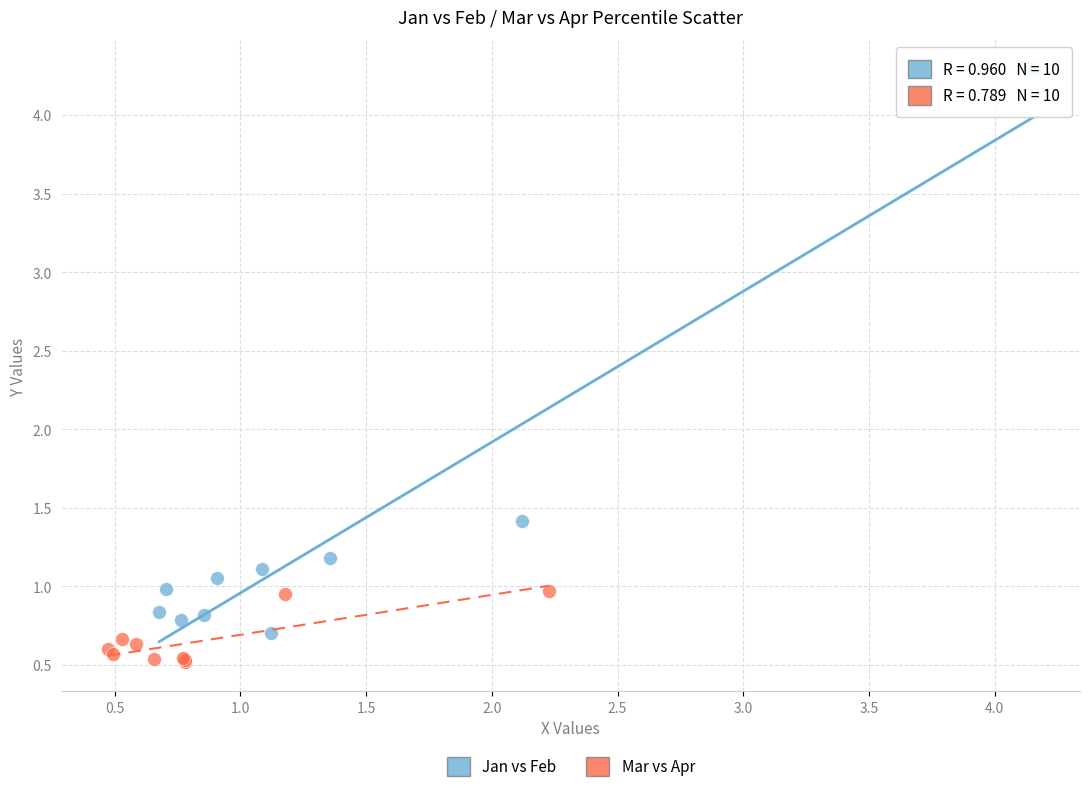

Which series reaches the minimum Y coordinate?

Mar vs Apr